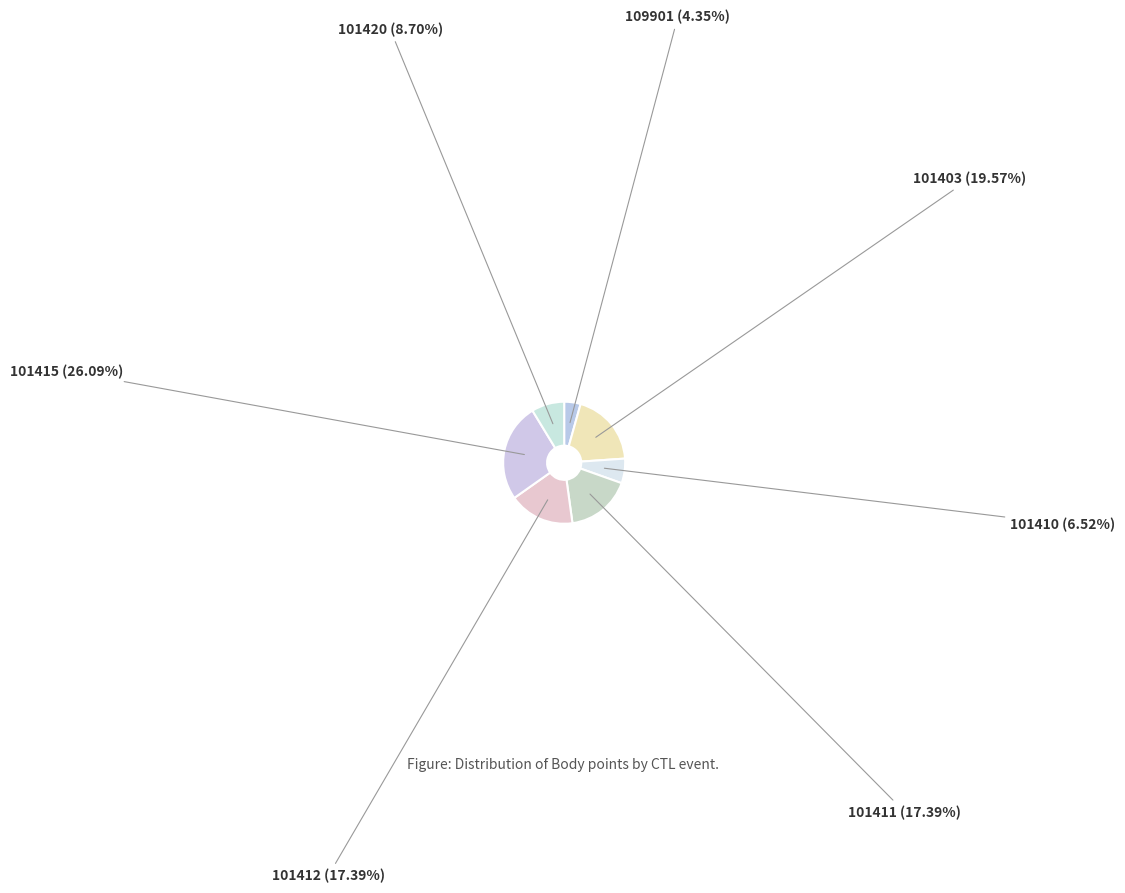

To the nearest percent, what portion does 101403 represent?

20%